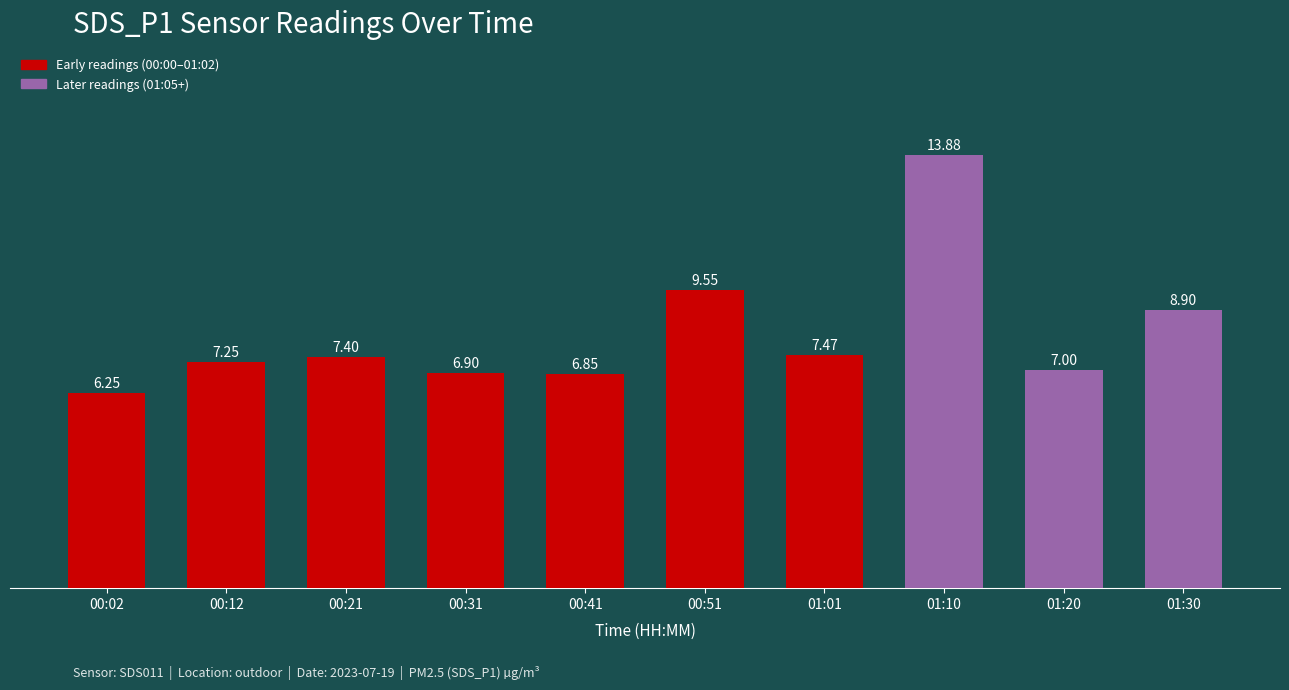

What is the label of the 8th bar from the left?

01:10